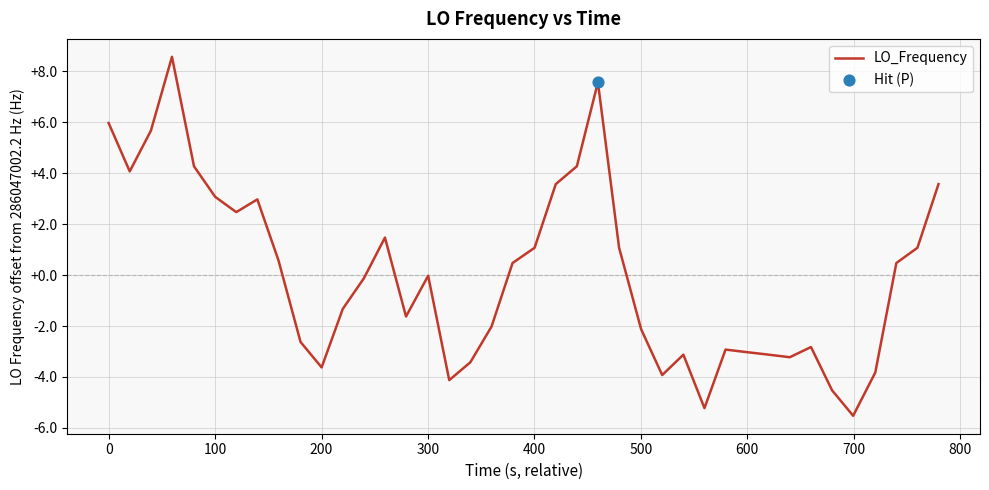

What is the minimum value shown in the chart?

-5.5